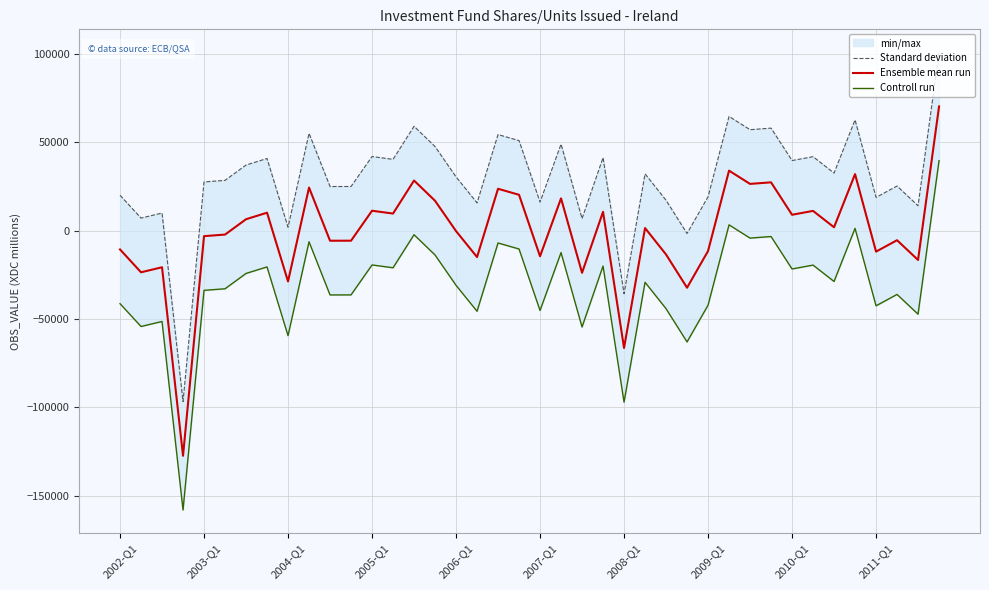

What is the maximum value for Ensemble mean run?

70228